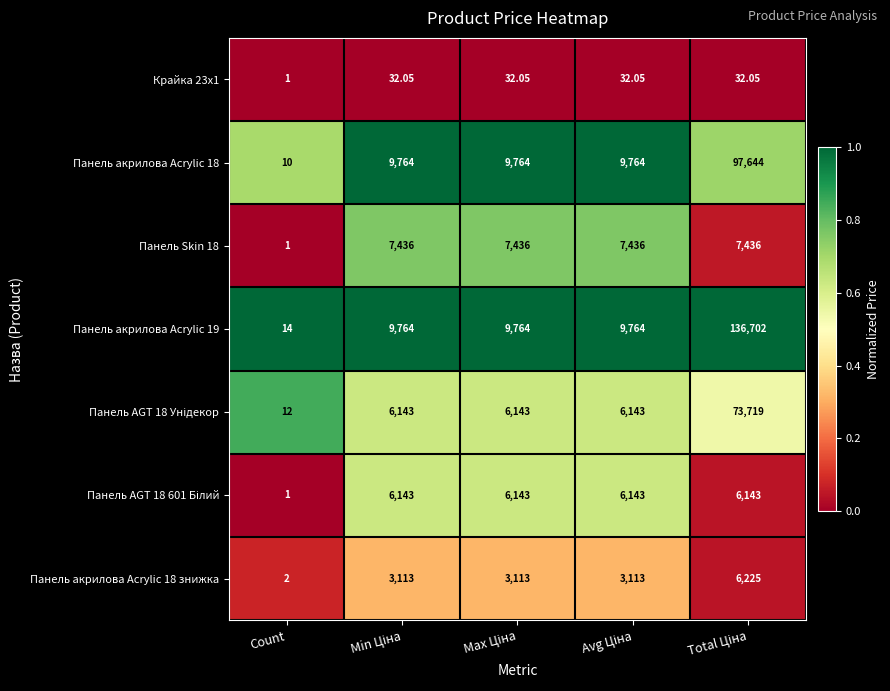

Which label corresponds to the smallest value in the chart?

Count